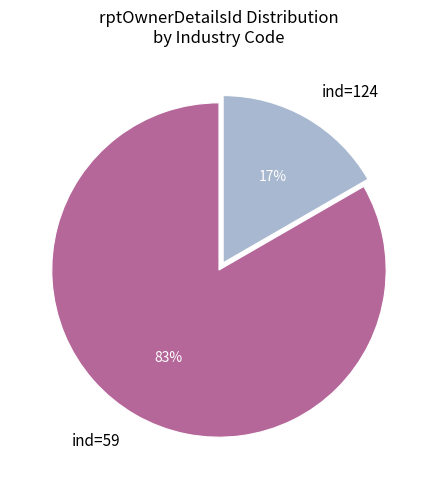

How many slices are in this pie chart?

2